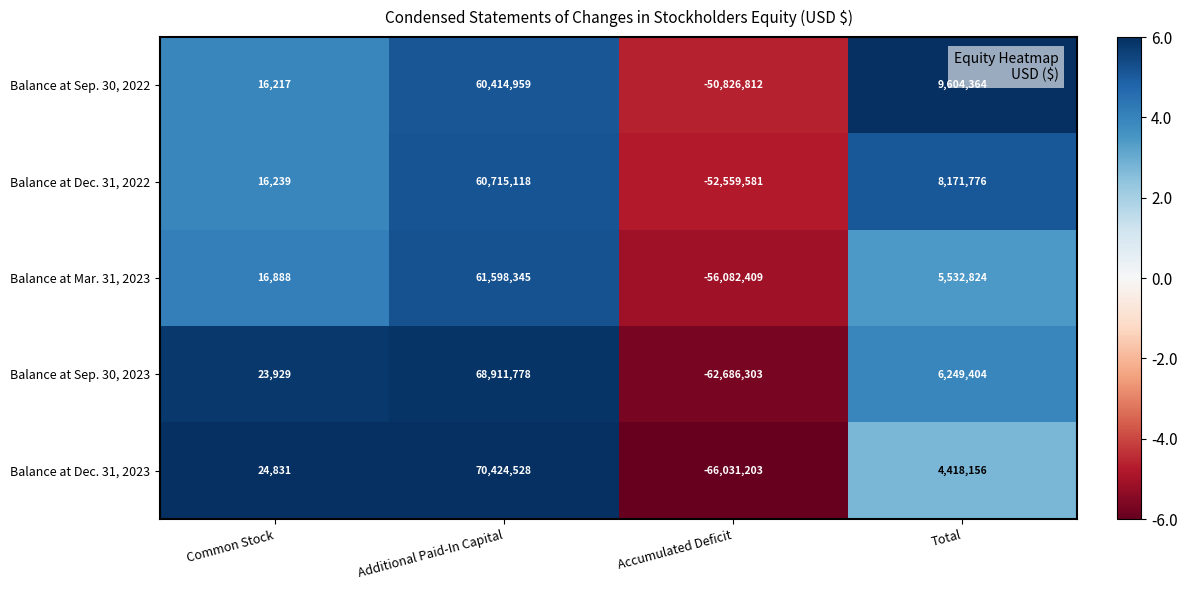

Count the number of data series in this chart.

5